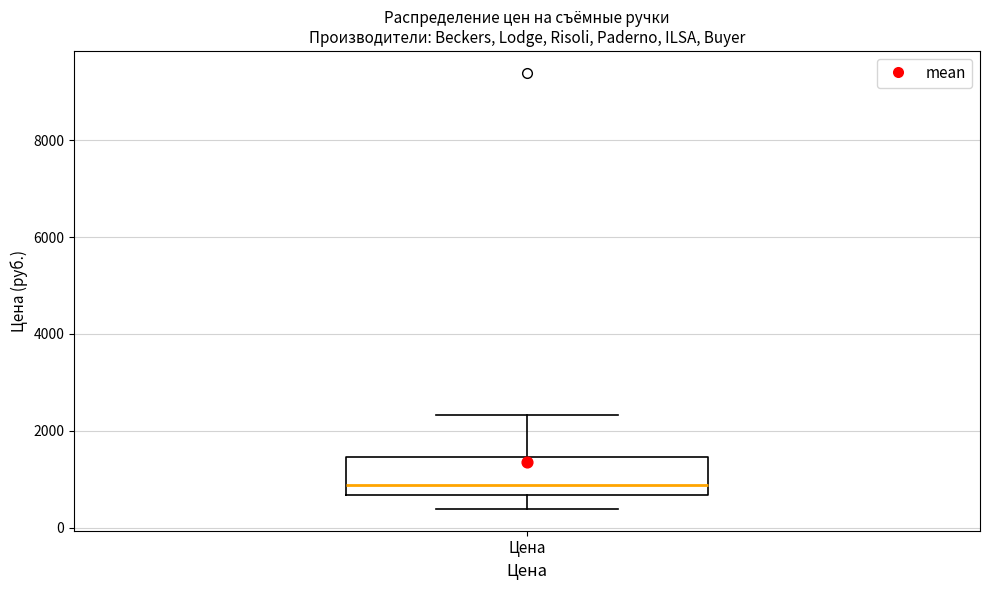

Where does the lower whisker of the box for Цена end on the y-axis? The values are not printed on the chart, so give them approximately, as read against the axis.

400